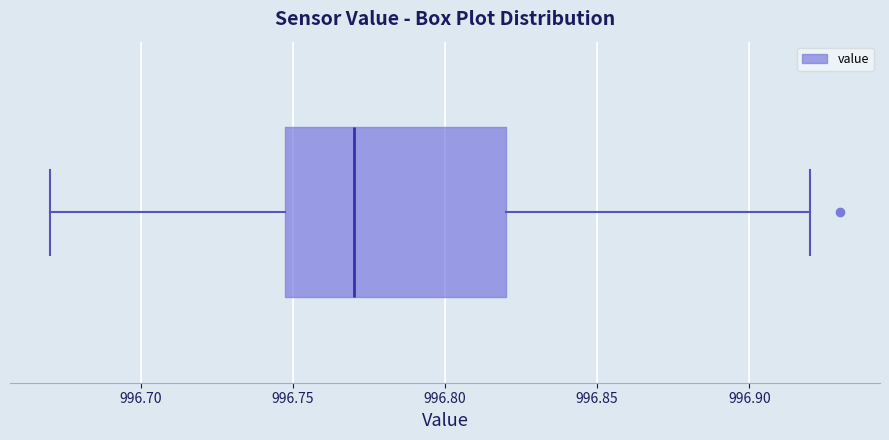

Read this box plot against the x-axis: the position of the median line, the range covered by the box, and the ends of both whiskers. The values are not printed on the chart, so give them approximately, as read against the axis.

median 996.77, box 996.75 to 996.82, whiskers 996.67 to 996.92